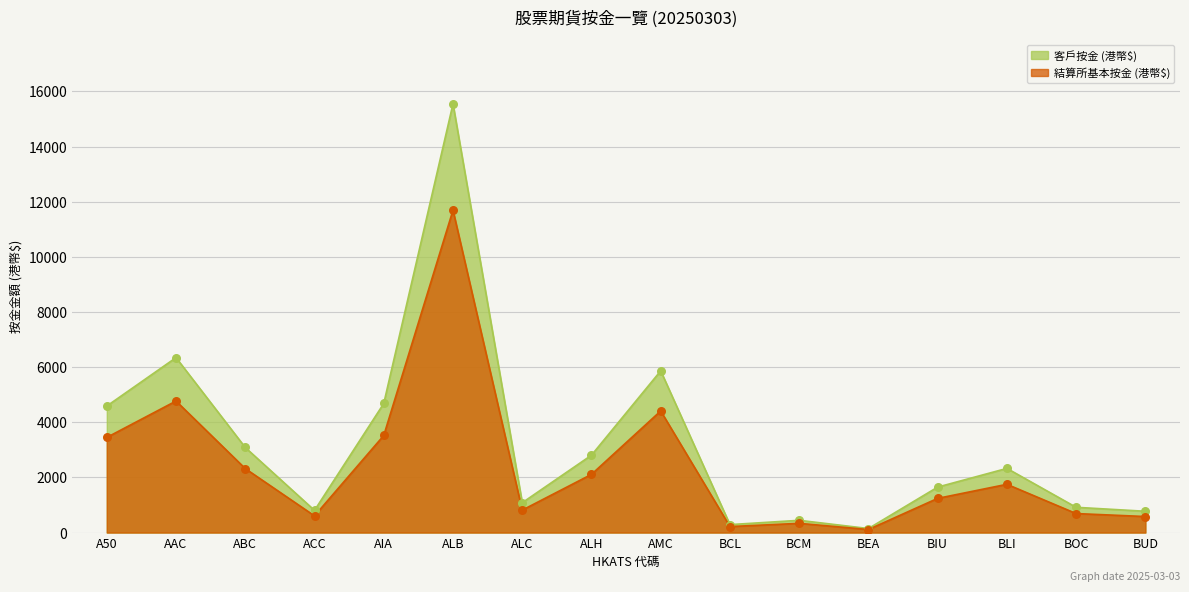

Which series reaches the minimum Y coordinate?

結算所基本按金 (港幣$)